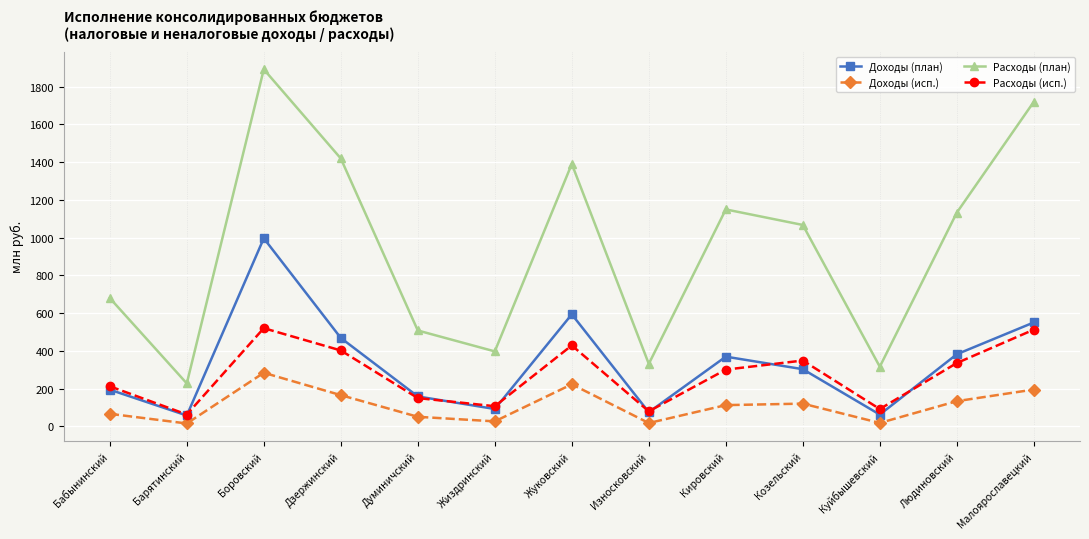

The value of Доходы (план) at Куйбышевский is 62.7. True or false?

True